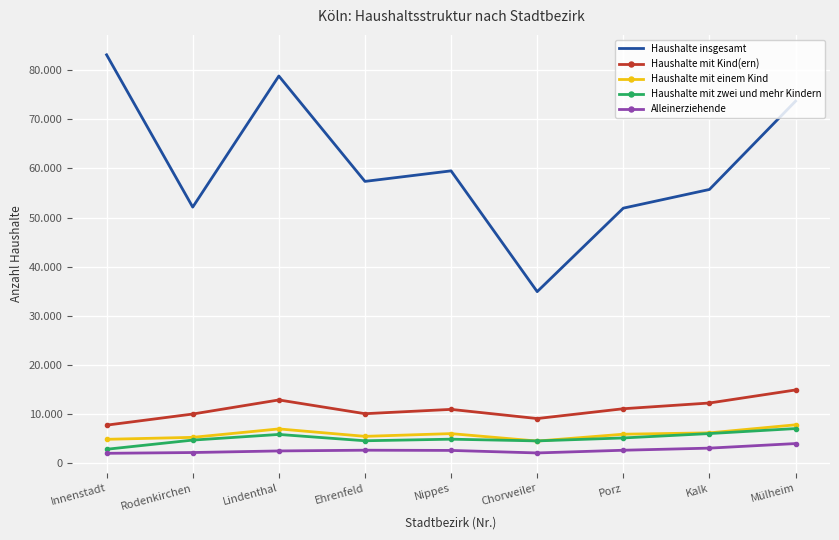

In Haushalte mit zwei und mehr Kindern, how many points are lower than both neighbors (excluding endpoints)?

2